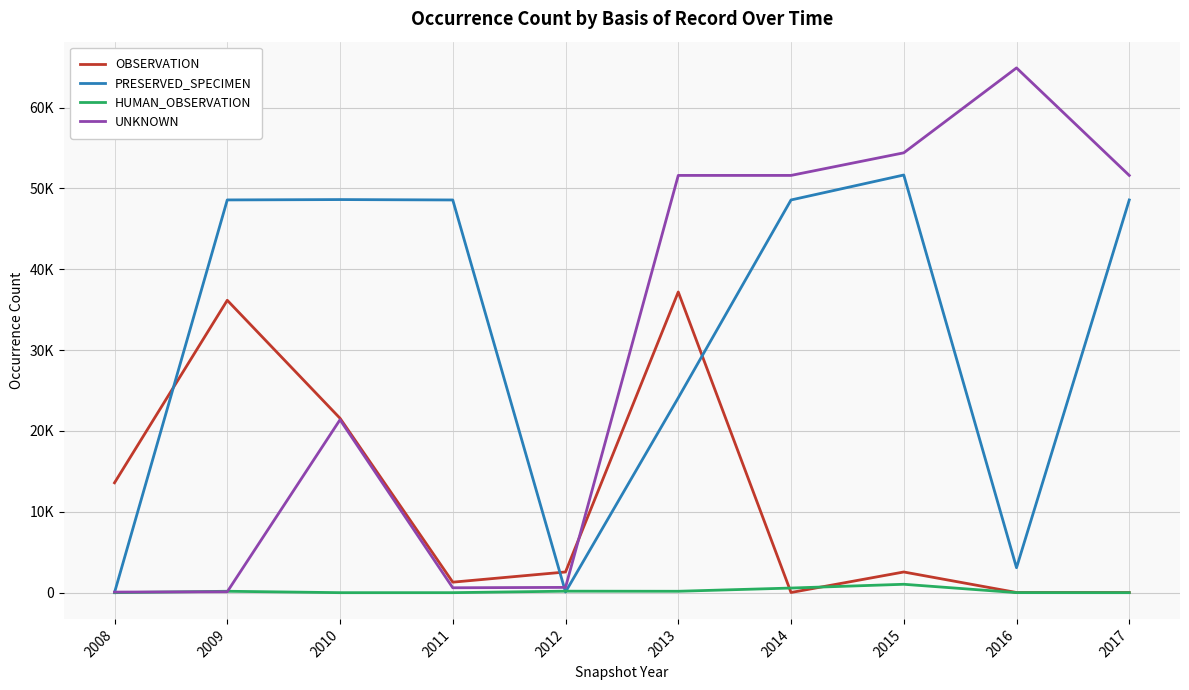

Which series has the largest total across all categories?

PRESERVED_SPECIMEN